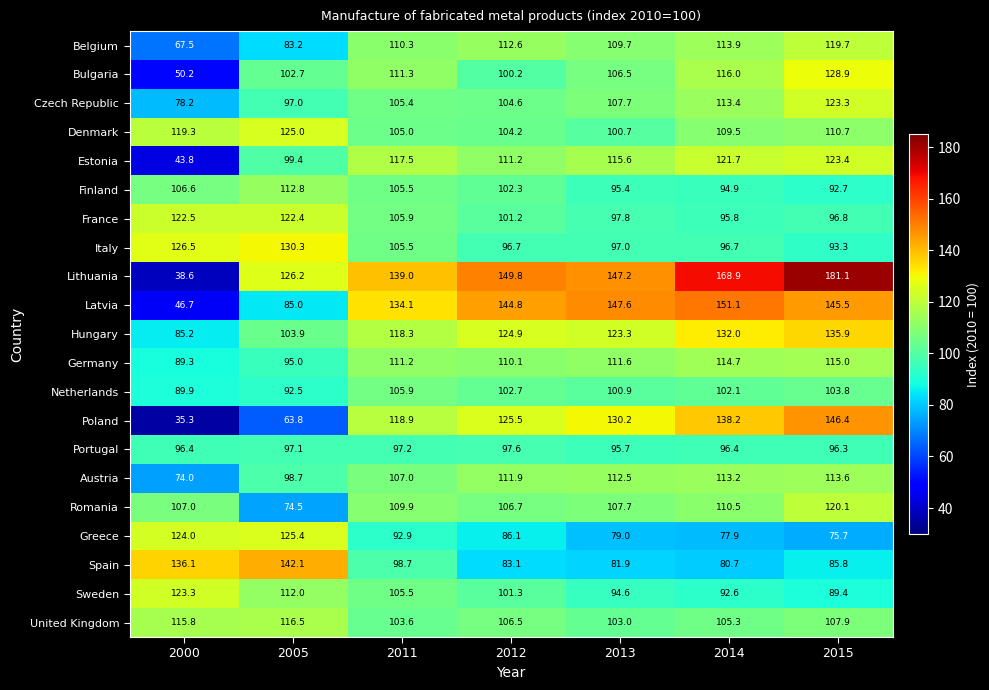

At which category is the sum across all series the highest?

2015